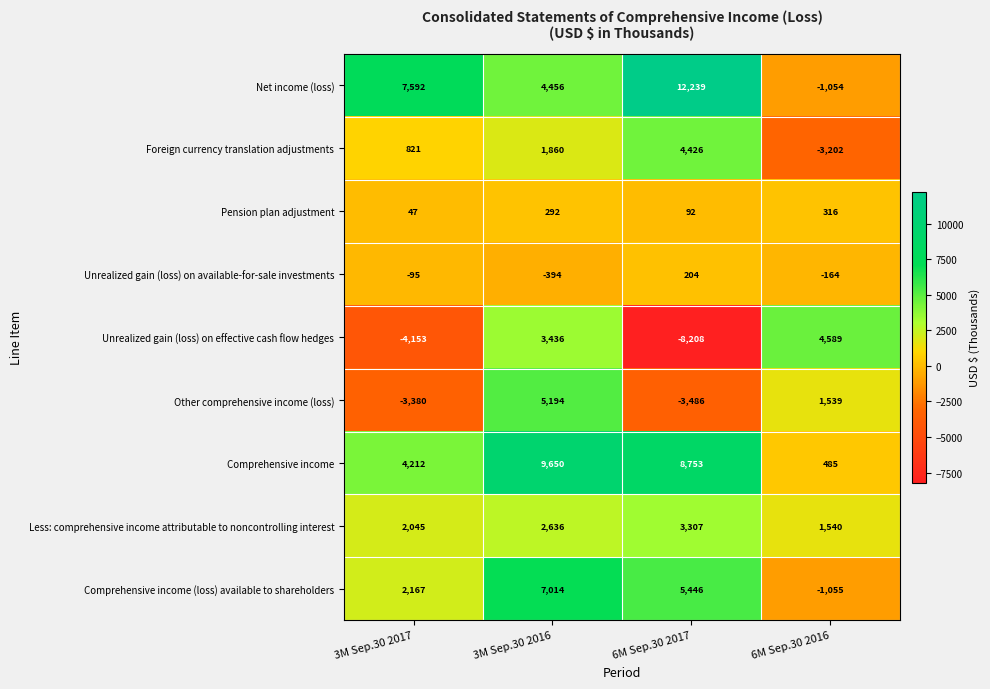

At 6M Sep.30 2016, list the series in order from largest to smallest.

Unrealized gain (loss) on effective cash flow hedges, Less: comprehensive income attributable to noncontrolling interest, Other comprehensive income (loss), Comprehensive income, Pension plan adjustment, Unrealized gain (loss) on available-for-sale investments, Net income (loss), Comprehensive income (loss) available to shareholders, Foreign currency translation adjustments